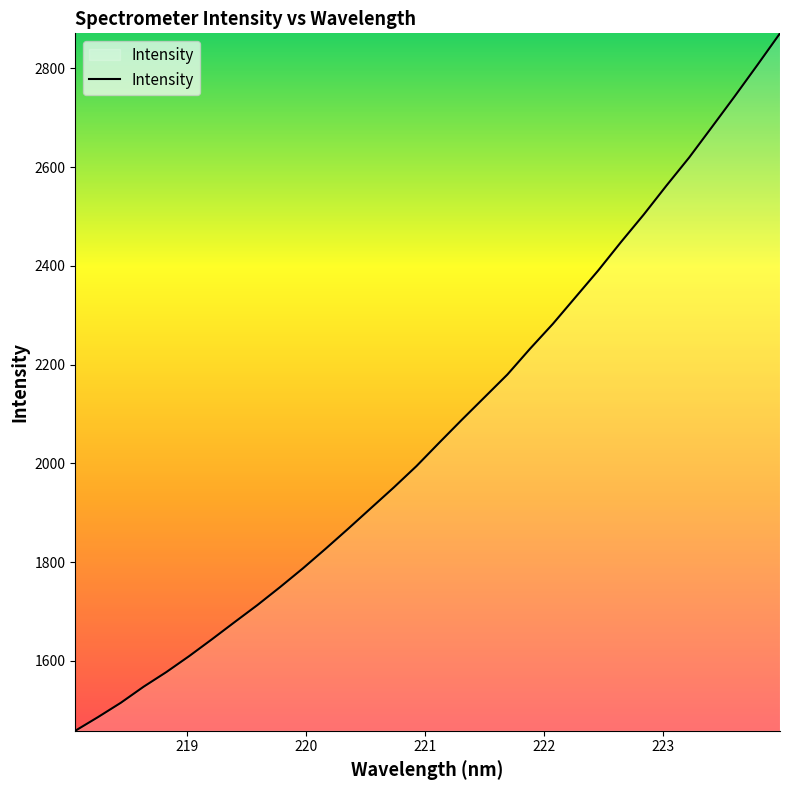

What is the maximum value shown in the chart?

2871.2